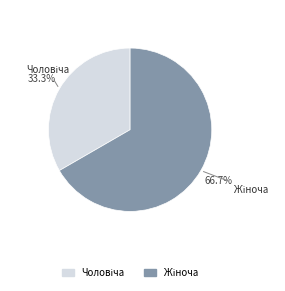

Is there a majority slice in this chart?

Yes